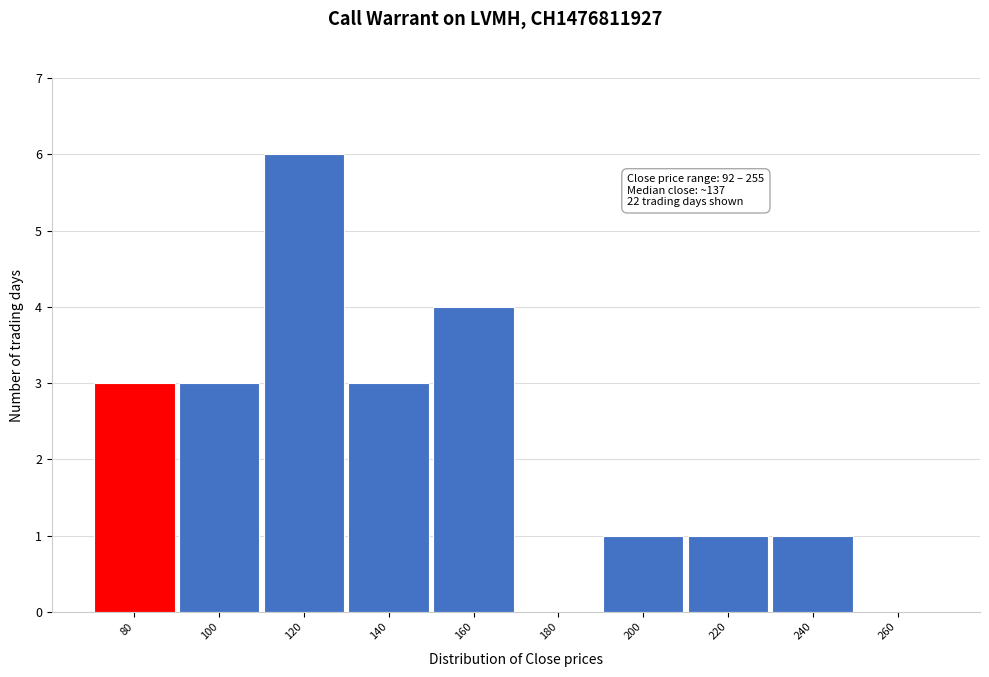

Reading right to left, transcribe all the data shown in this chart.

260=0	240=1	220=1	200=1	180=0	160=4	140=3	120=6	100=3	80=3